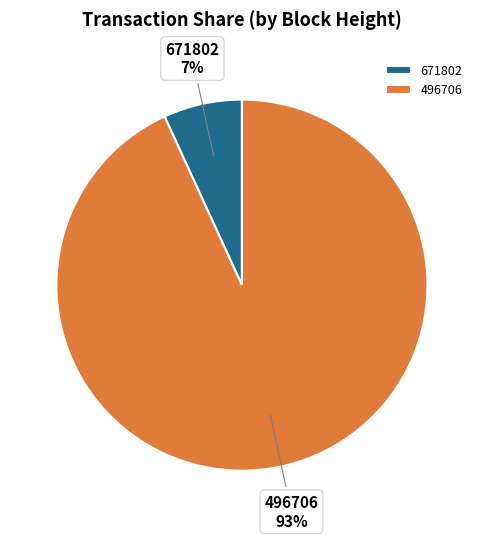

To the nearest percent, what portion does 671802 represent?

7%